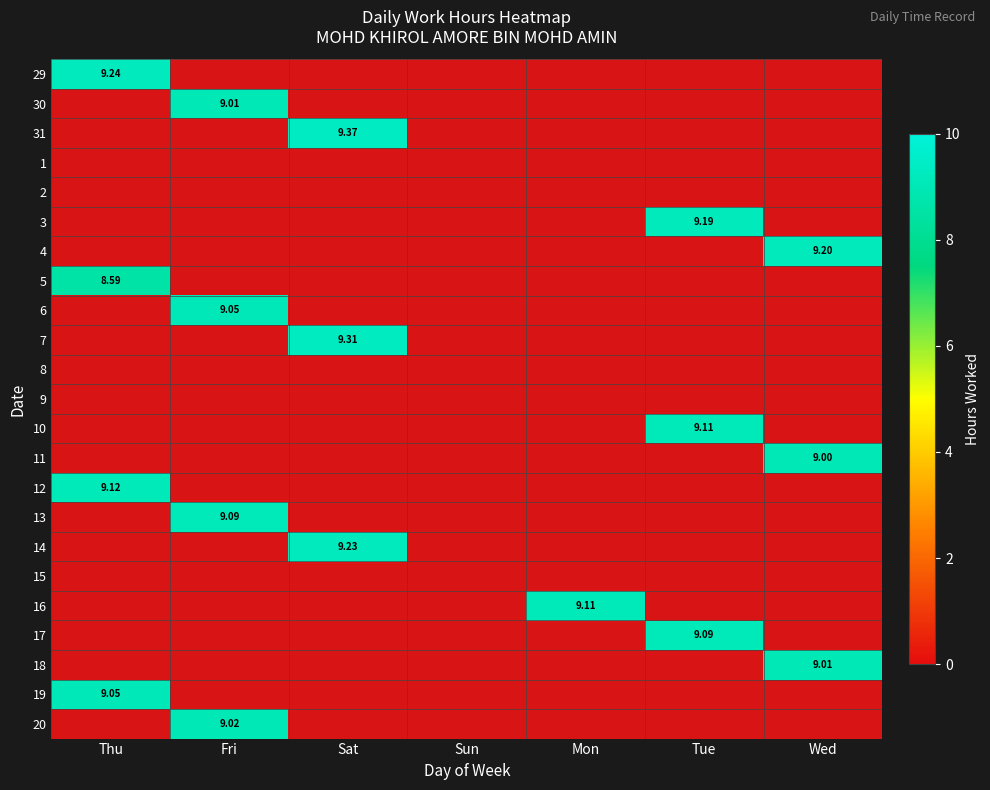

How many series are shown in this chart?

23